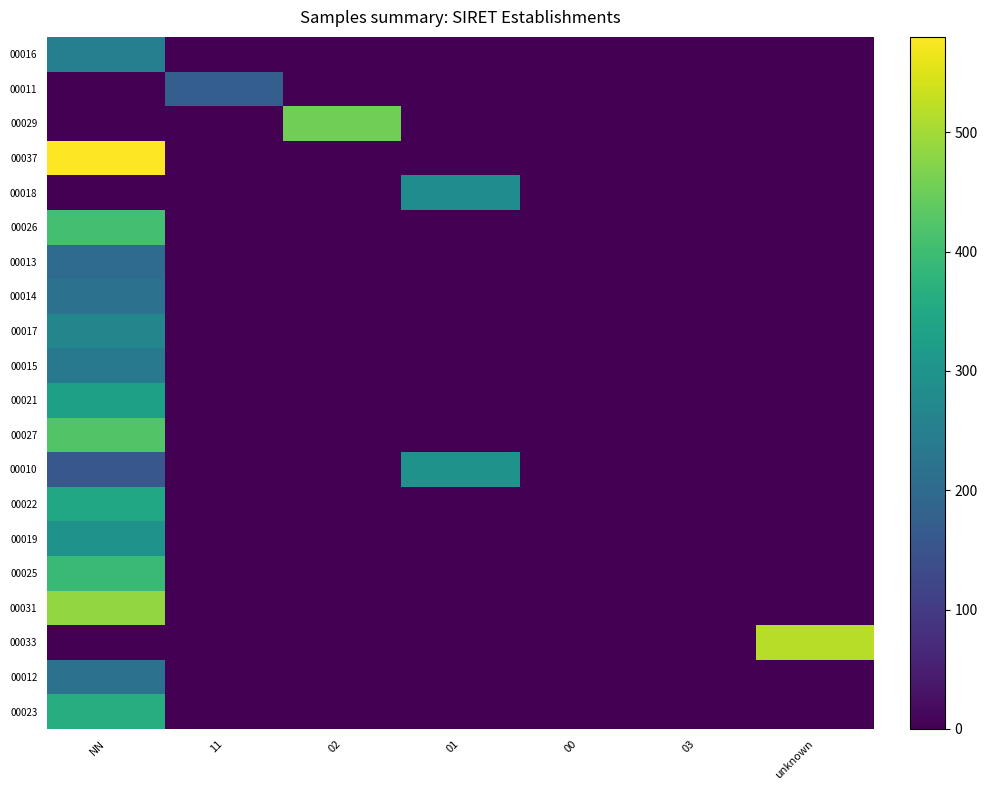

Rank the series at 00 from highest to lowest value.

00016, 00011, 00029, 00037, 00018, 00026, 00013, 00014, 00017, 00015, 00021, 00027, 00010, 00022, 00019, 00025, 00031, 00033, 00012, 00023